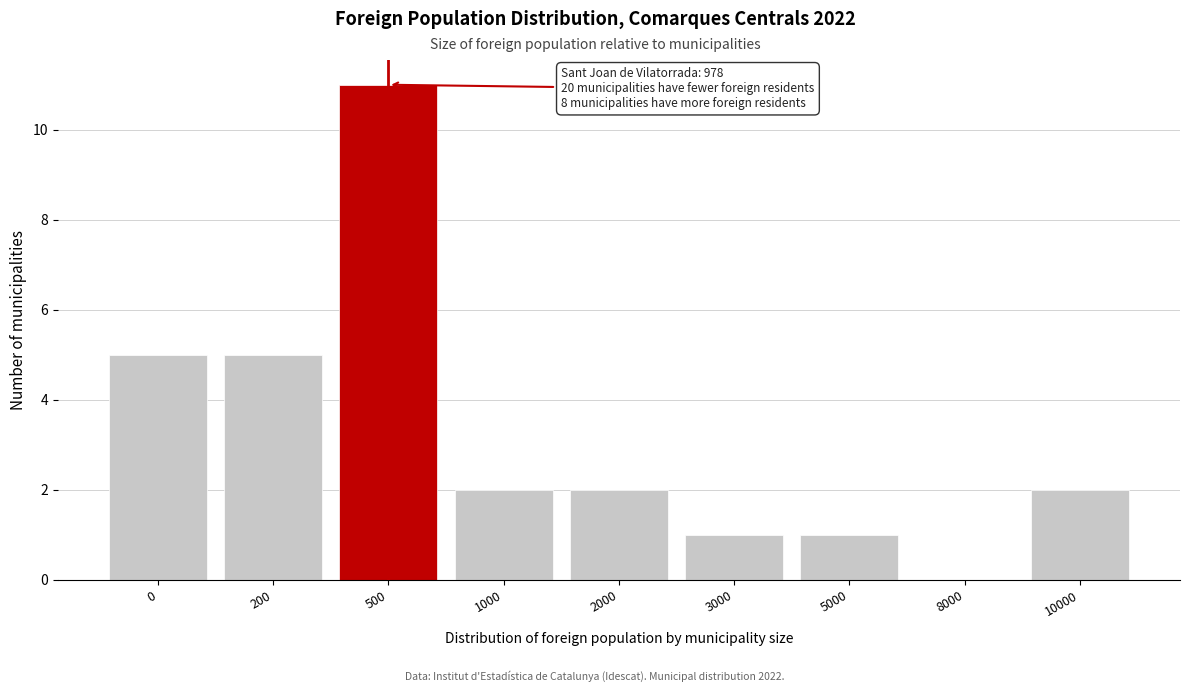

Reading right to left, transcribe all the data shown in this chart.

10000=2	8000=0	5000=1	3000=1	2000=2	1000=2	500=11	200=5	0=5